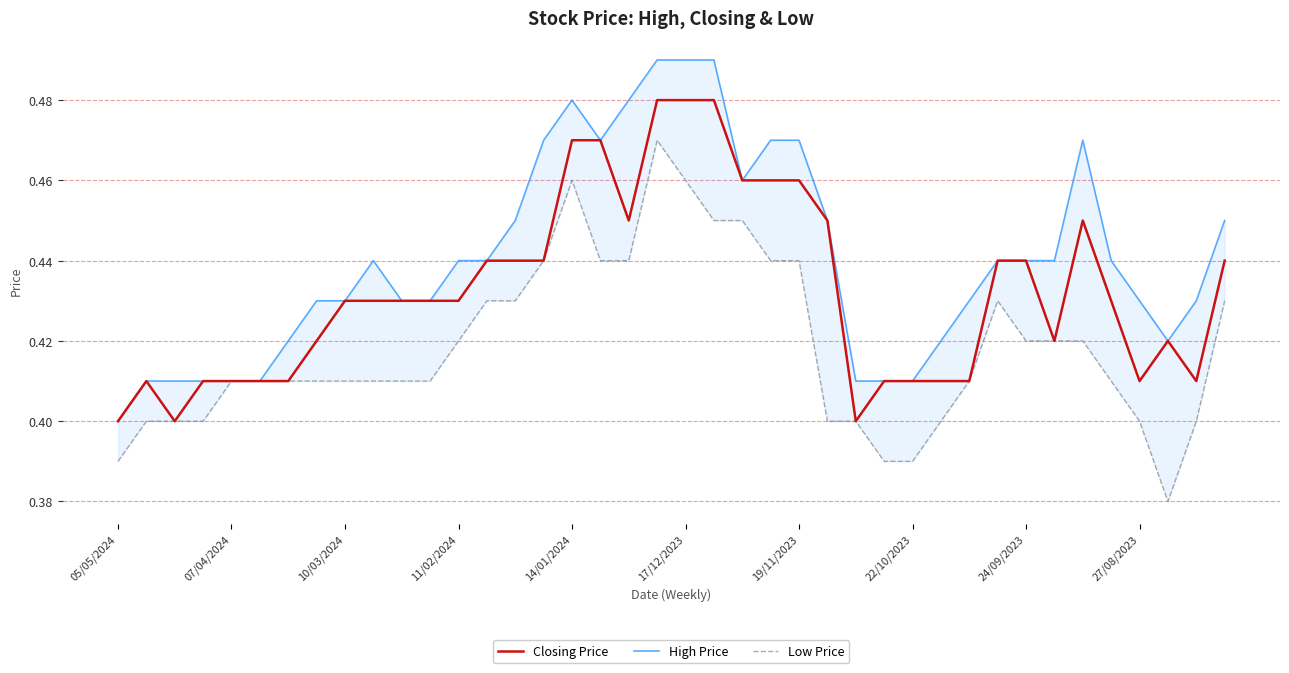

Reading left to right, extract all data points from this chart.

Closing Price: 0.4	0.4	0.4	0.4	0.4	0.4	0.4	0.4	0.4	0.4	0.4	0.4	0.4	0.4	0.4	0.4	0.5	0.5	0.5	0.5	0.5	0.5	0.5	0.5	0.5	0.5	0.4	0.4	0.4	0.4	0.4	0.4	0.4	0.4	0.5	0.4	0.4	0.4	0.4	0.4
High Price: 0.4	0.4	0.4	0.4	0.4	0.4	0.4	0.4	0.4	0.4	0.4	0.4	0.4	0.4	0.5	0.5	0.5	0.5	0.5	0.5	0.5	0.5	0.5	0.5	0.5	0.5	0.4	0.4	0.4	0.4	0.4	0.4	0.4	0.4	0.5	0.4	0.4	0.4	0.4	0.5
Low Price: 0.4	0.4	0.4	0.4	0.4	0.4	0.4	0.4	0.4	0.4	0.4	0.4	0.4	0.4	0.4	0.4	0.5	0.4	0.4	0.5	0.5	0.5	0.5	0.4	0.4	0.4	0.4	0.4	0.4	0.4	0.4	0.4	0.4	0.4	0.4	0.4	0.4	0.4	0.4	0.4